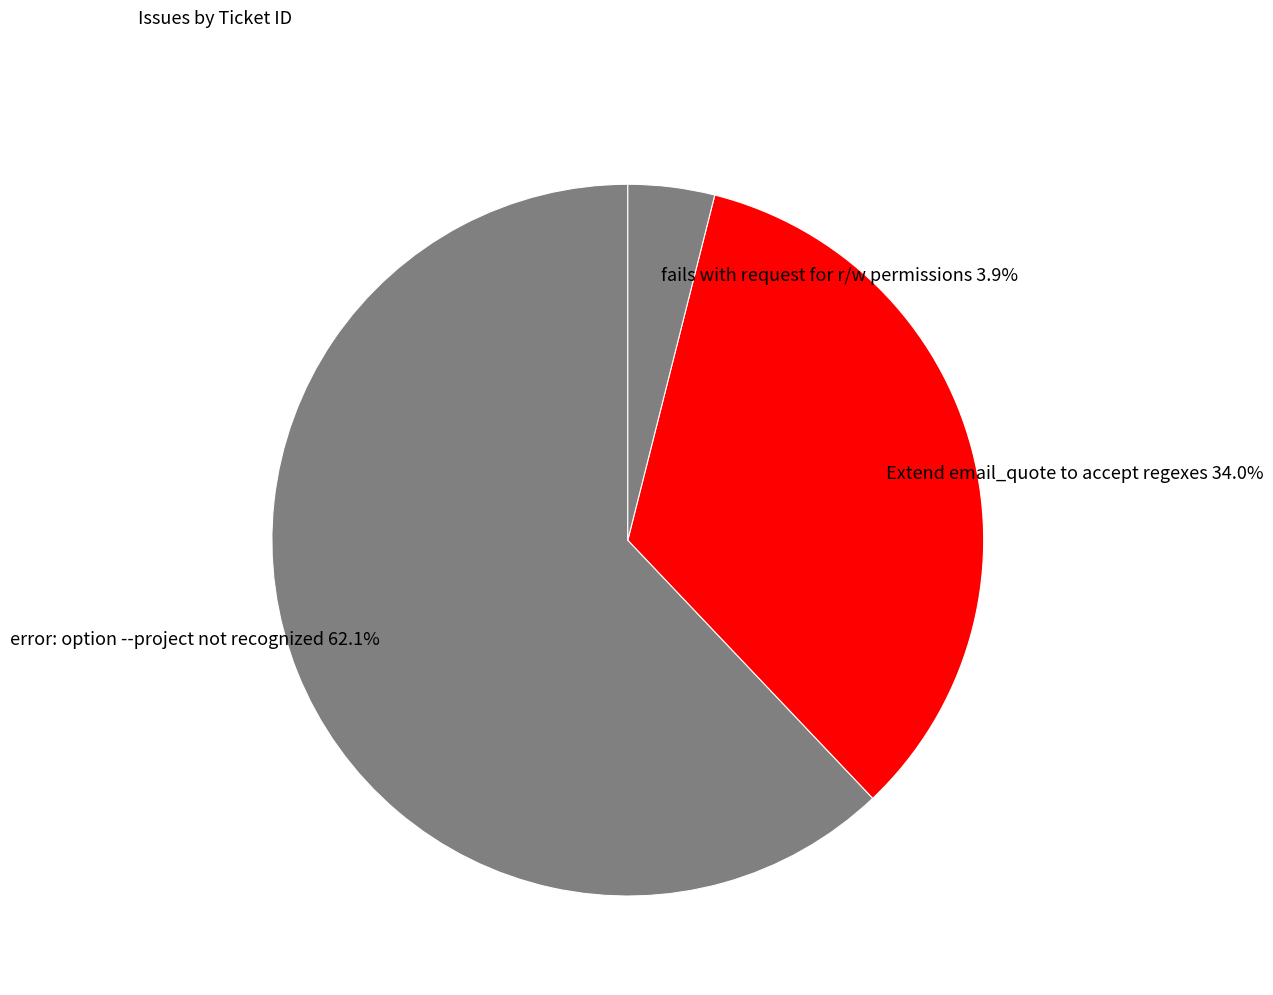

What percentage is the error: option --project not recognized slice, to the nearest percent?

62%